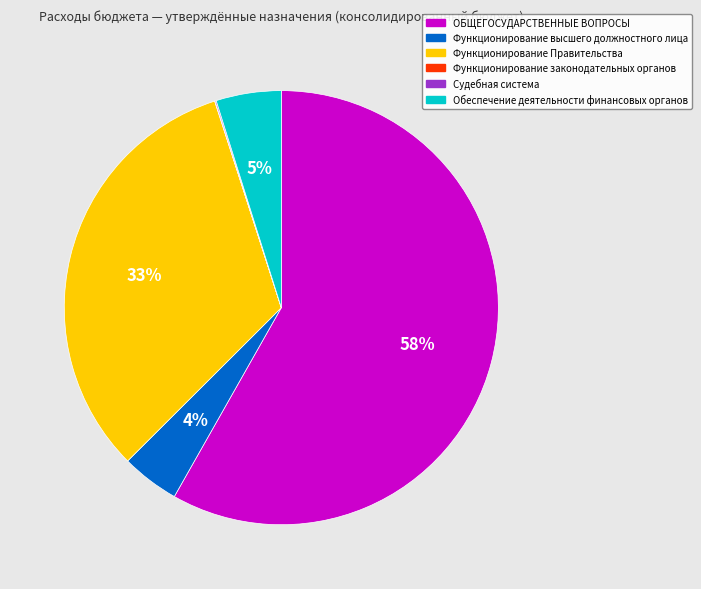

What is the largest slice in the pie chart?

ОБЩЕГОСУДАРСТВЕННЫЕ ВОПРОСЫ